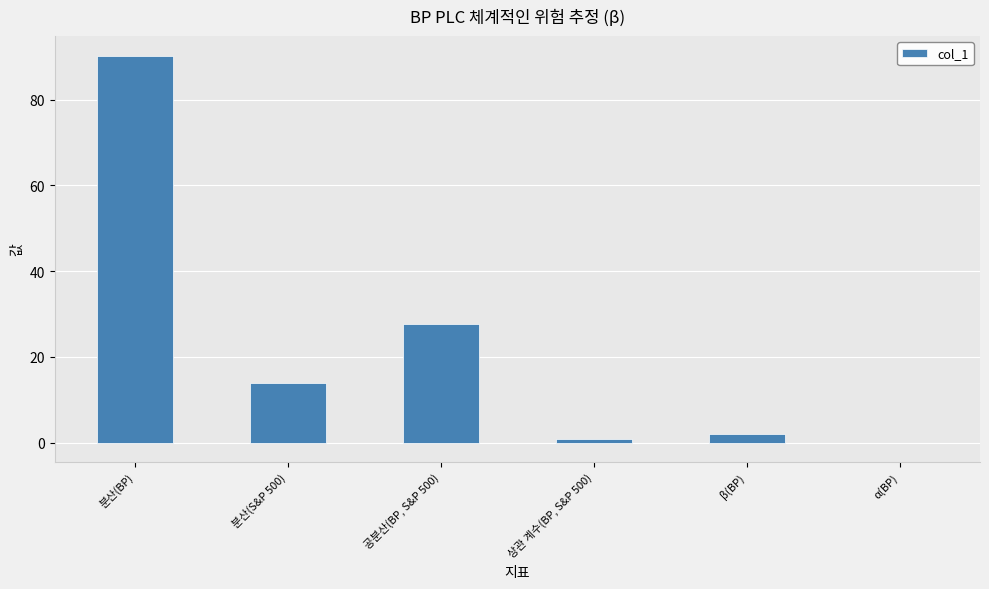

What is the average value?

22.4